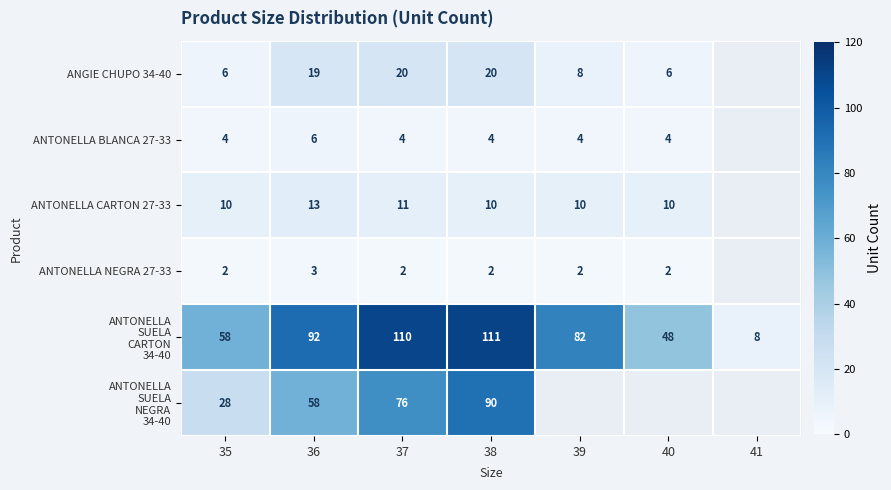

What is the total value across all series at 35?

108